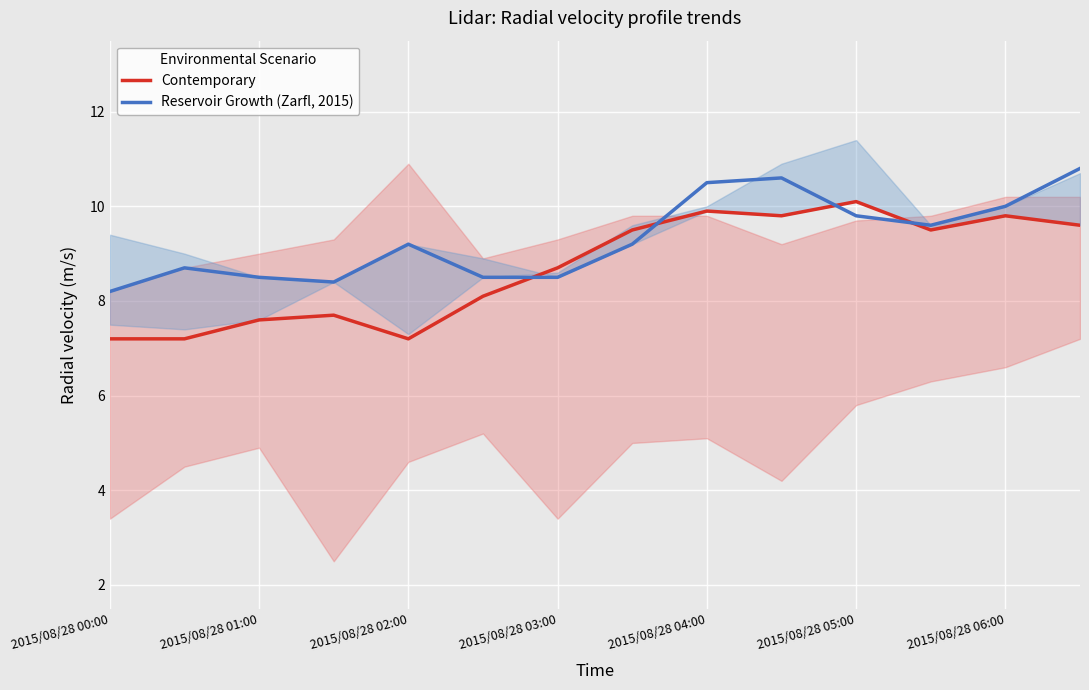

Is it true that Reservoir Growth (Zarfl, 2015) equals 2.3 at 2015/08/28 01:00?

False